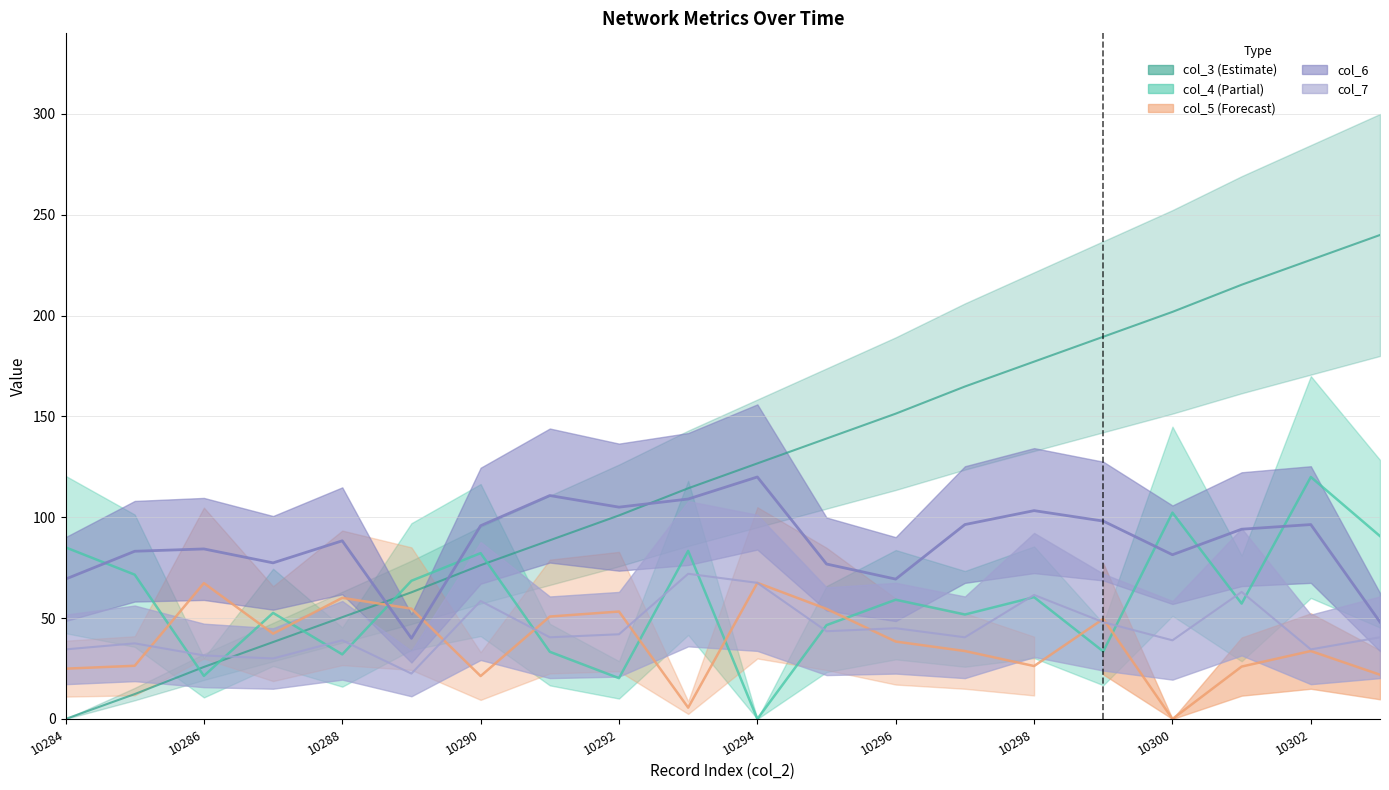

Which series has the largest range (max minus min)?

col_3